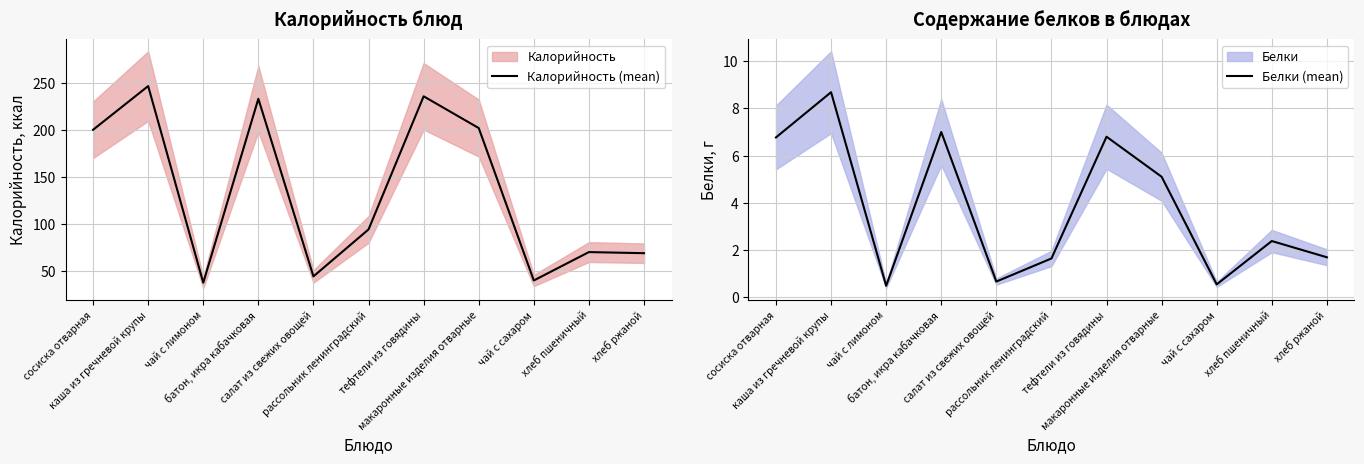

Reading left to right, what are all the values shown in this chart?

Калорийность (mean): 200.1	246.5	37.6	233.0	44.3	94.2	235.6	201.9	40.0	70.1	69.0
Белки (mean): 6.8	8.7	0.5	7.0	0.7	1.6	6.8	5.1	0.5	2.4	1.7